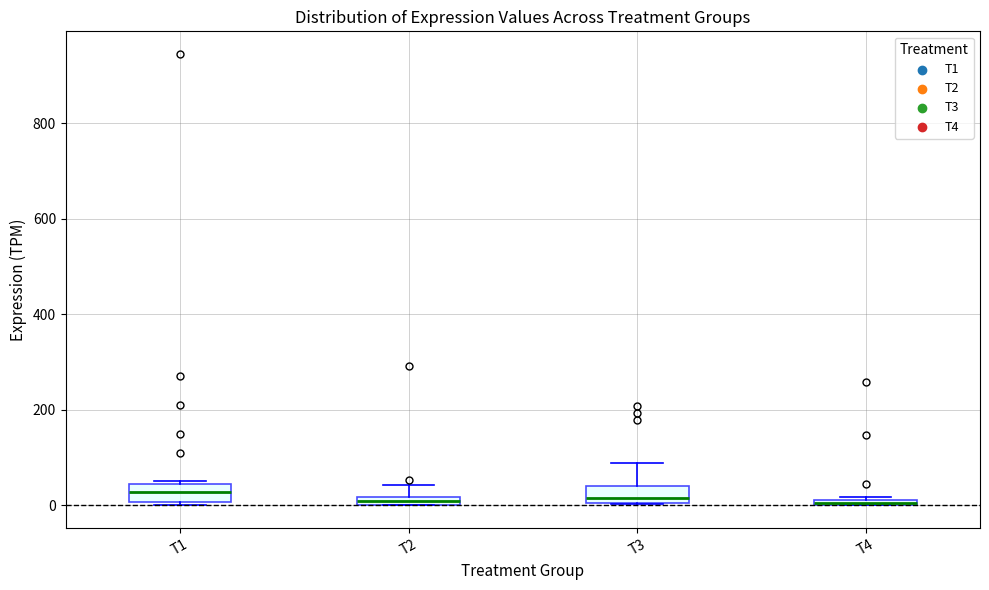

Where is the lower edge of the box for T4 on the y-axis? The values are not printed on the chart, so give them approximately, as read against the axis.

0